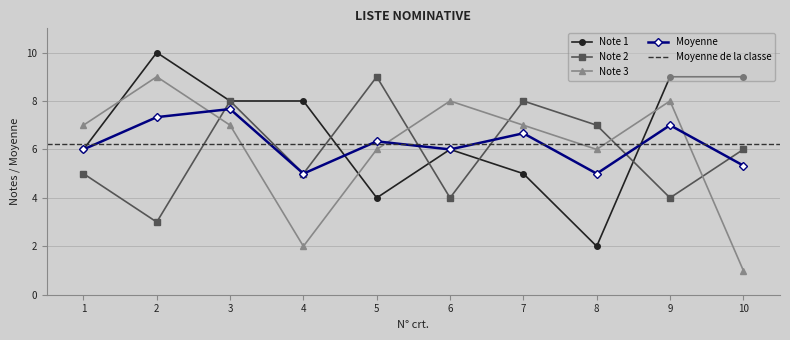

What is the smallest value displayed?

1.0